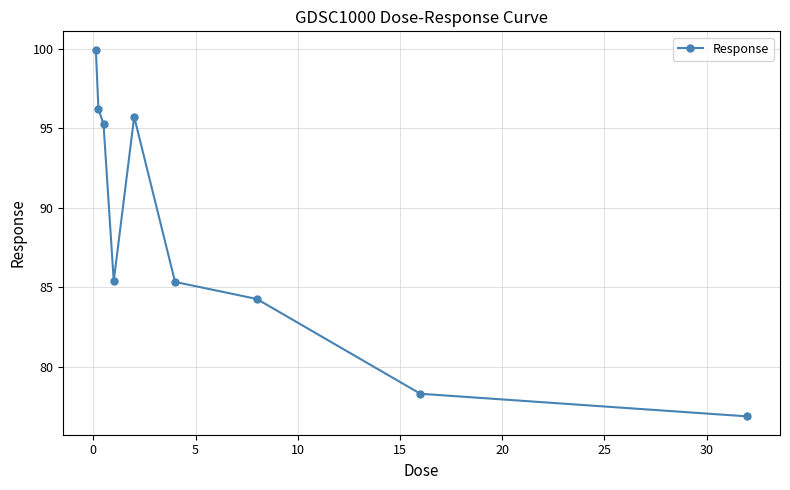

What is the greatest value displayed?

99.9